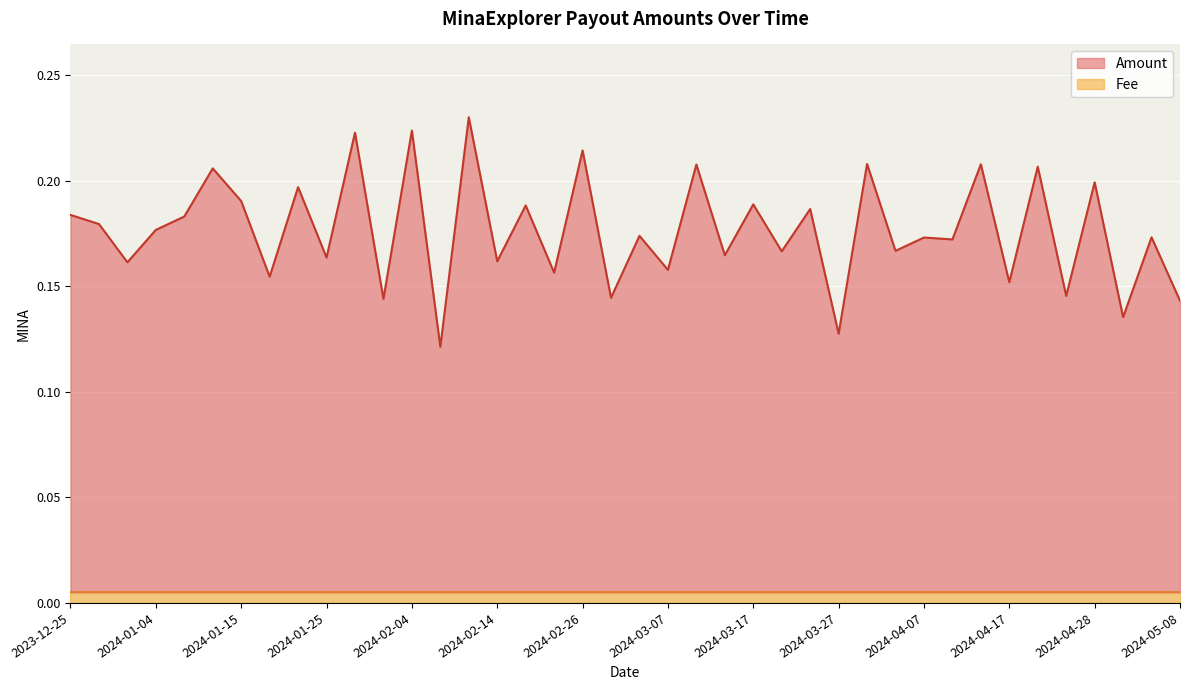

True or false: Fee (top line) has a value of 0.0 at 23.

False